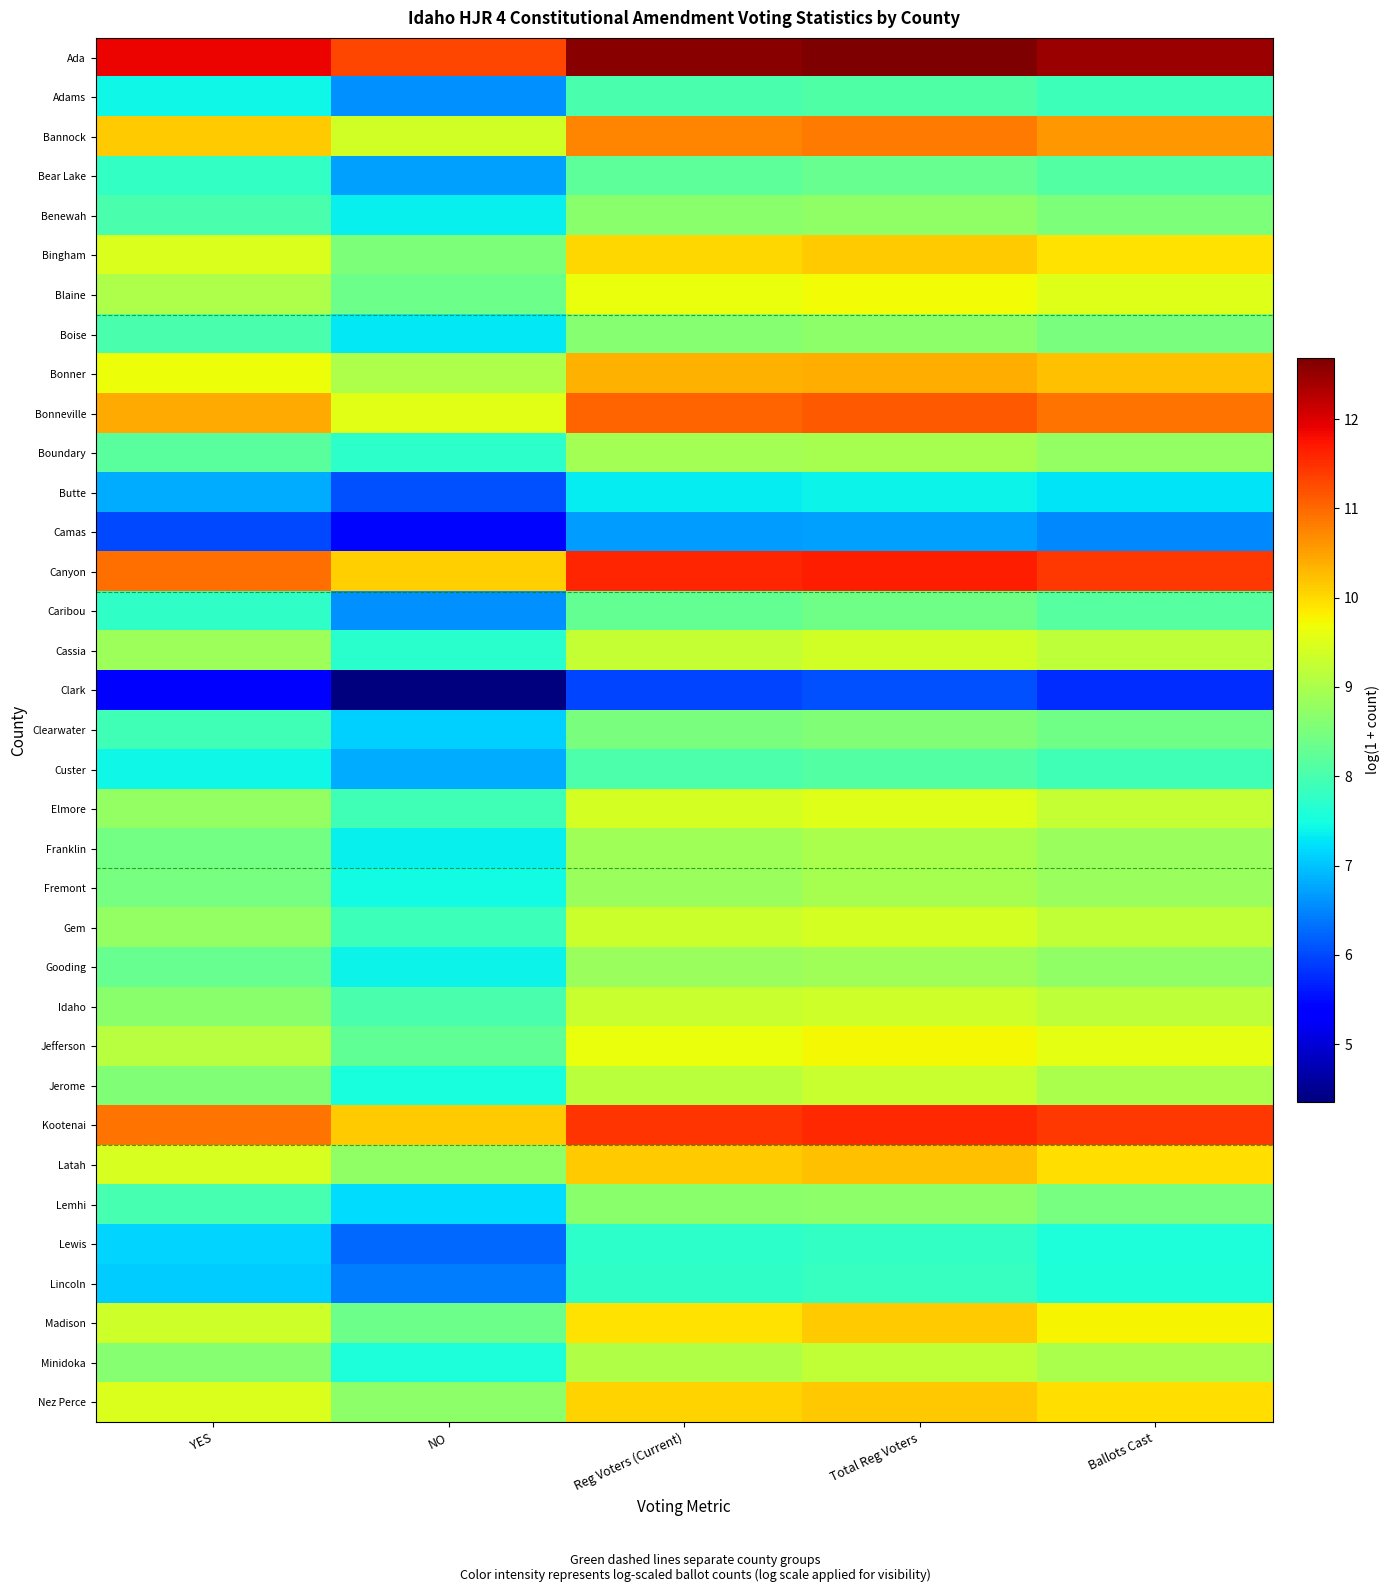

Which series has the largest total across all categories?

Ada